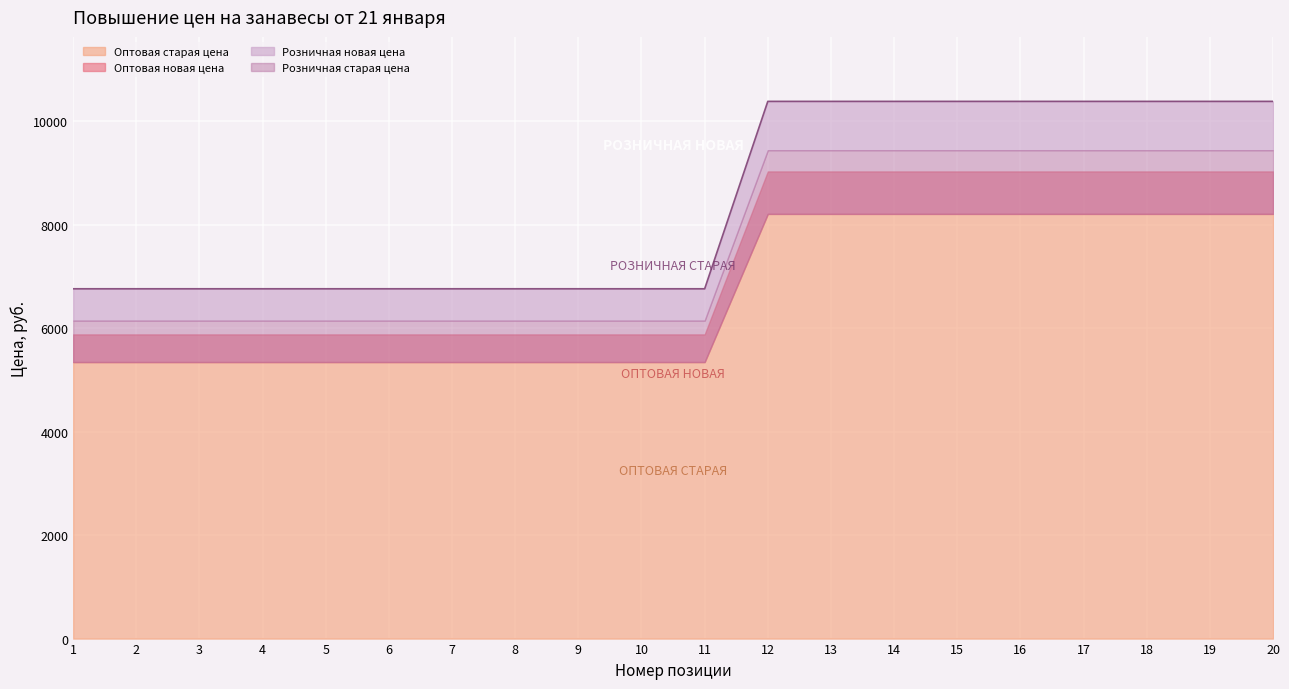

Rank the series by their average value, from highest to lowest.

Розничная новая цена, Розничная старая цена, Оптовая новая цена, Оптовая старая цена